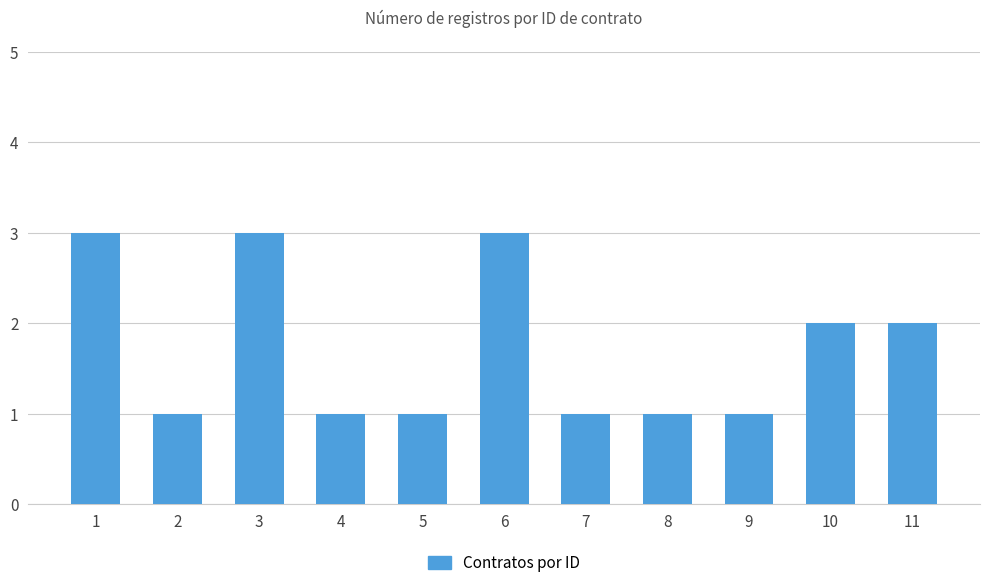

The value at 8 is 1. True or false?

True